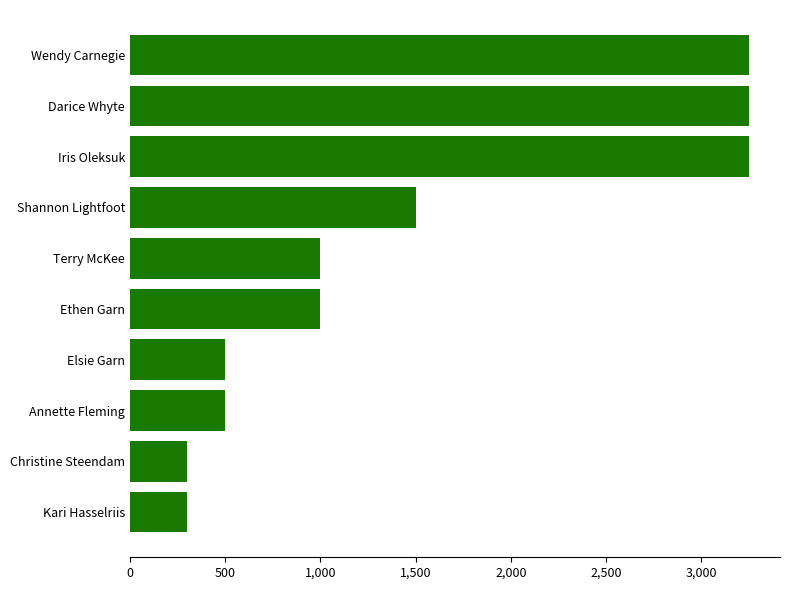

What is the difference between the maximum and second lowest values?

2950